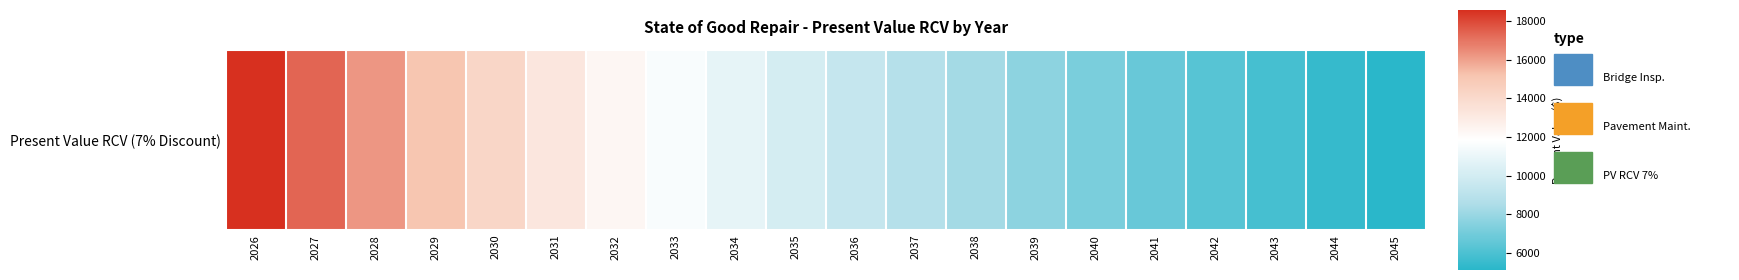

The value at 2035 is 17663.0. True or false?

False